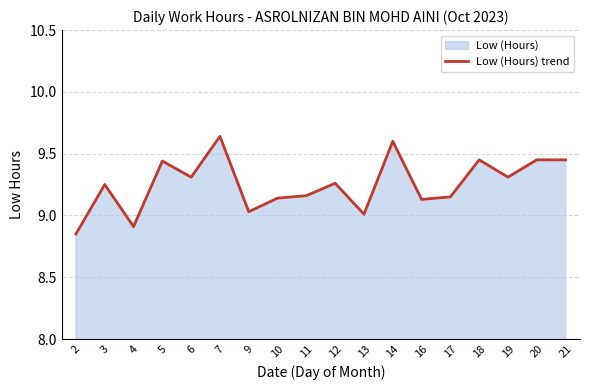

What is the sum of the values at 9 and 18?

18.5